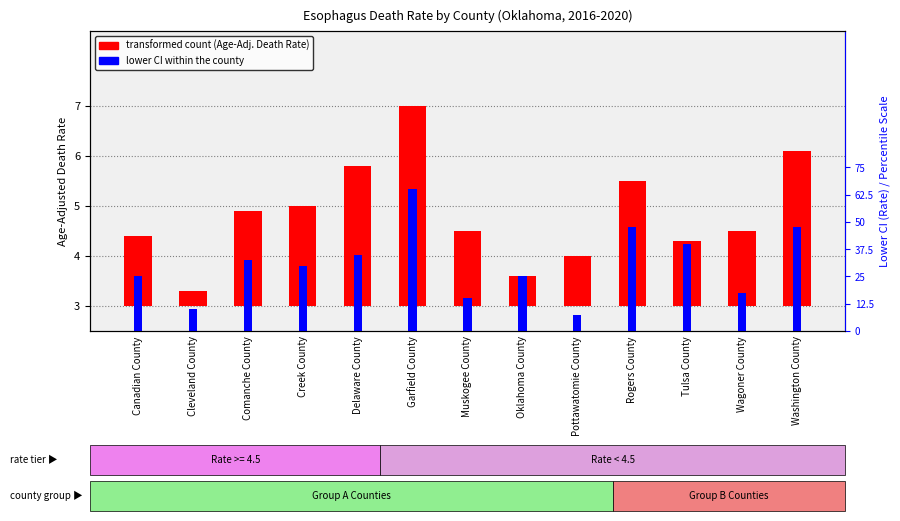

Where does the transformed count (Age-Adj. Rate) series first go above 1?

Canadian County